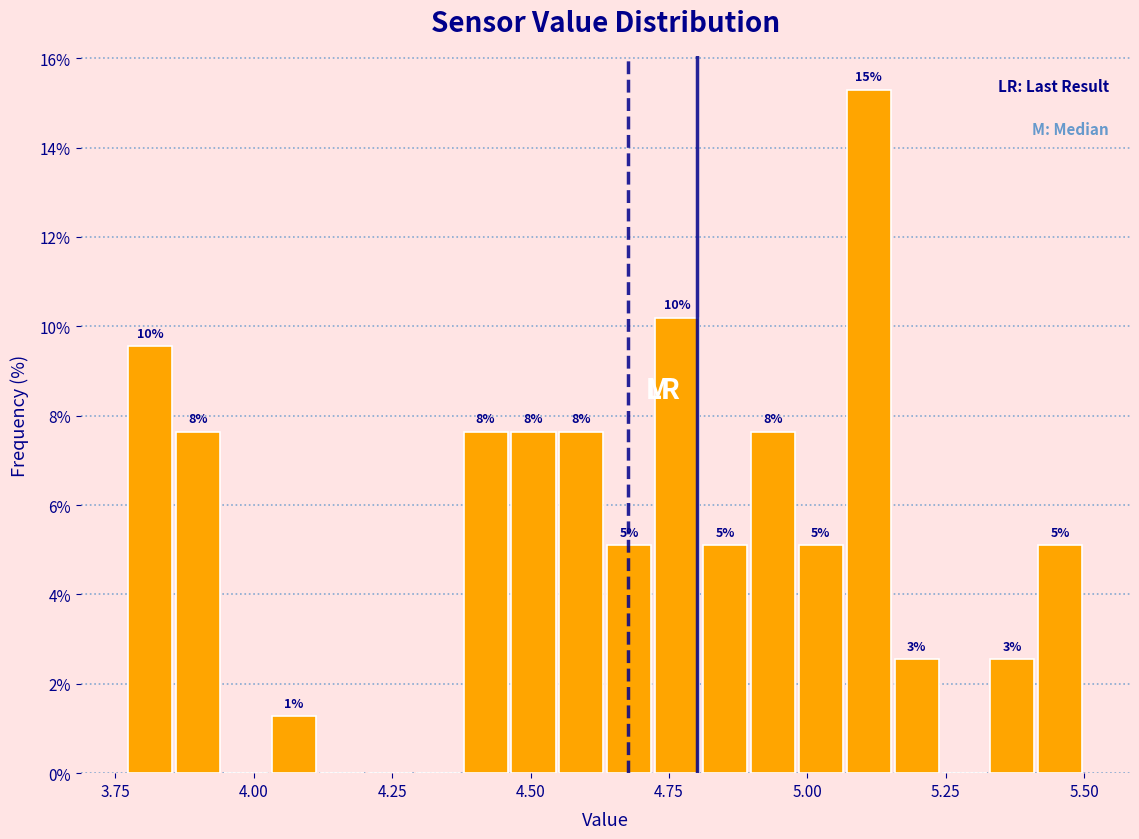

Around what value on the x-axis is the tallest bar? Give the approximate position of its centre, as read against the axis.

5.10